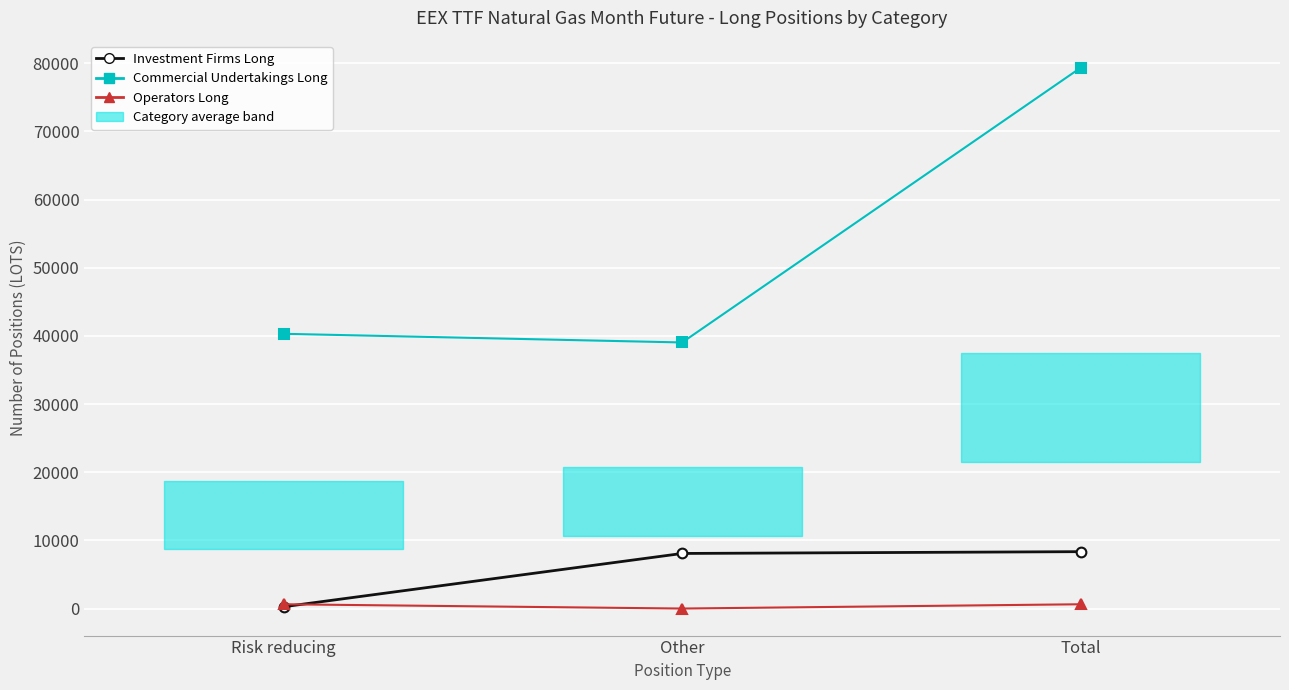

What is the difference between the second highest and minimum values in the Investment Firms Long series?

7817